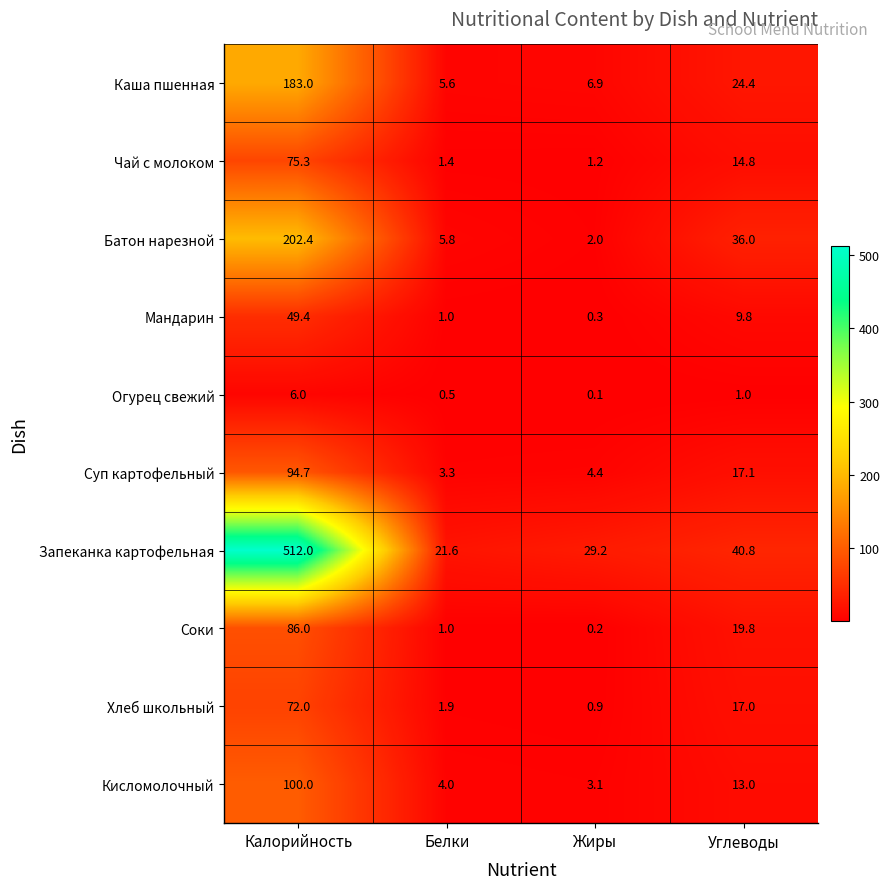

The value of Каша пшенная at Углеводы is 8.2. True or false?

False